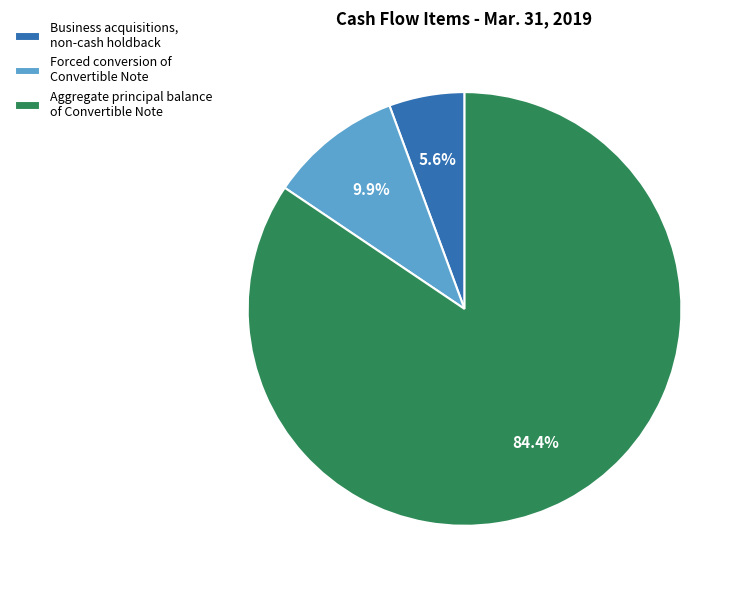

Count the number of slices in the pie.

3